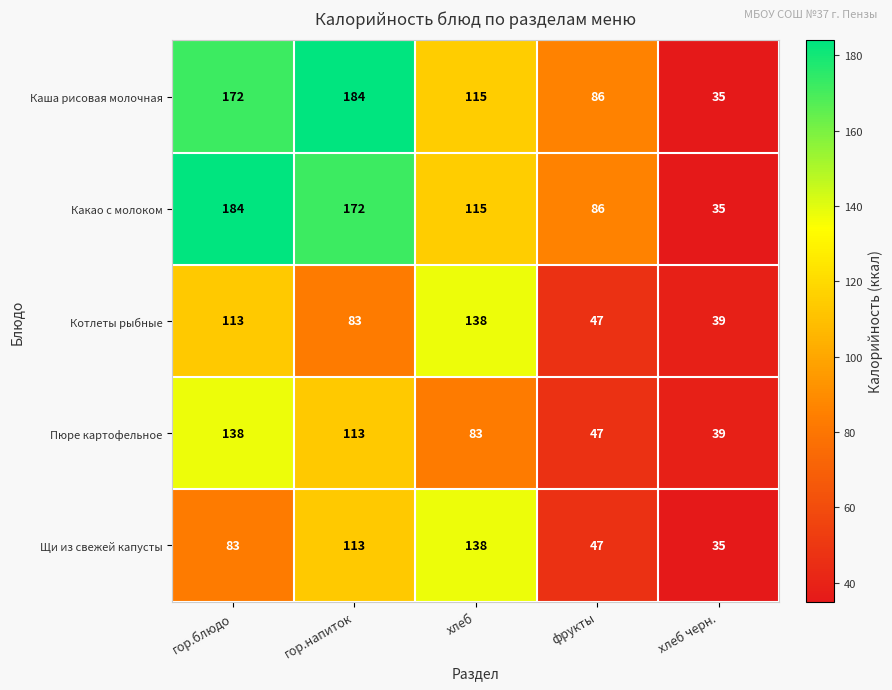

How many categories are shown in the chart?

5